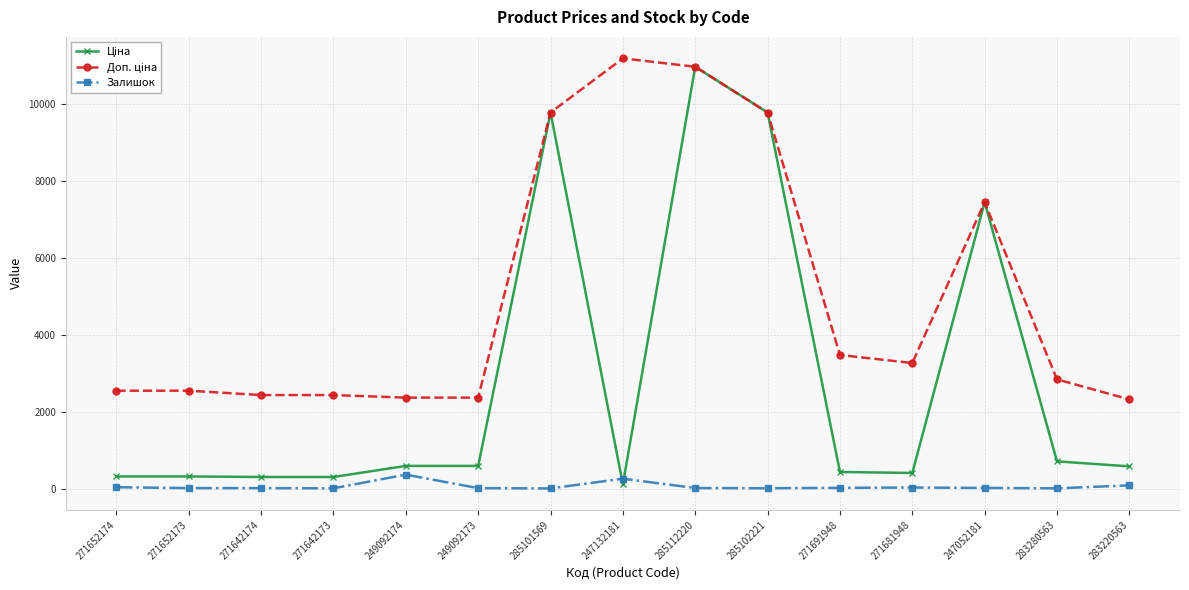

What is the label of the 13th point from the left?

247052181